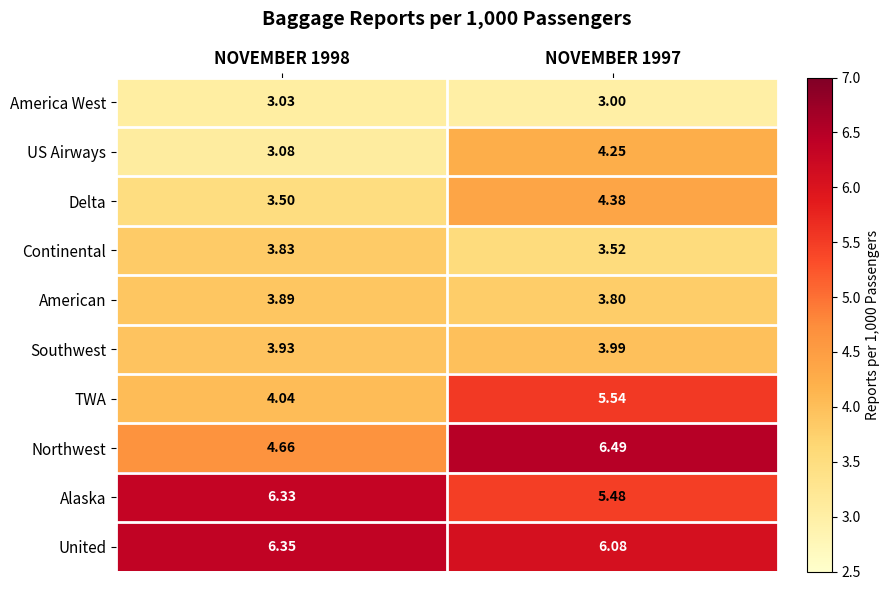

Which label corresponds to the largest value in the chart?

NOVEMBER 1997